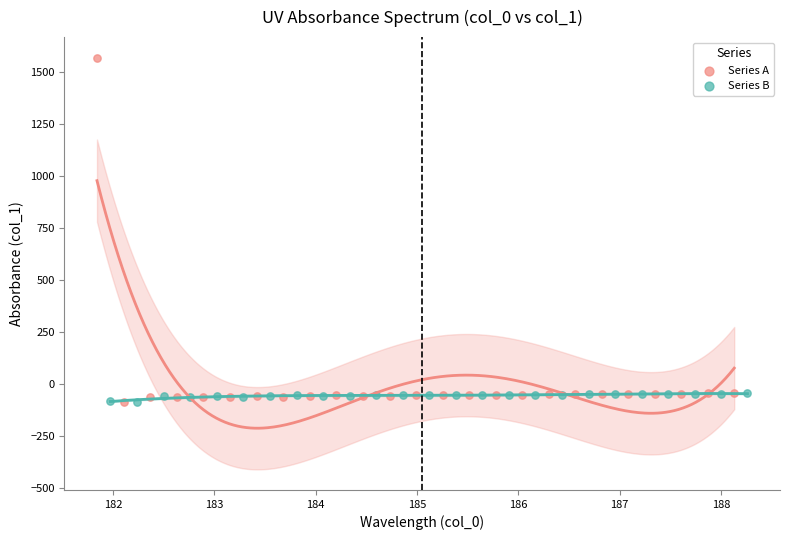

Which series has the widest spread of Y values?

Series A